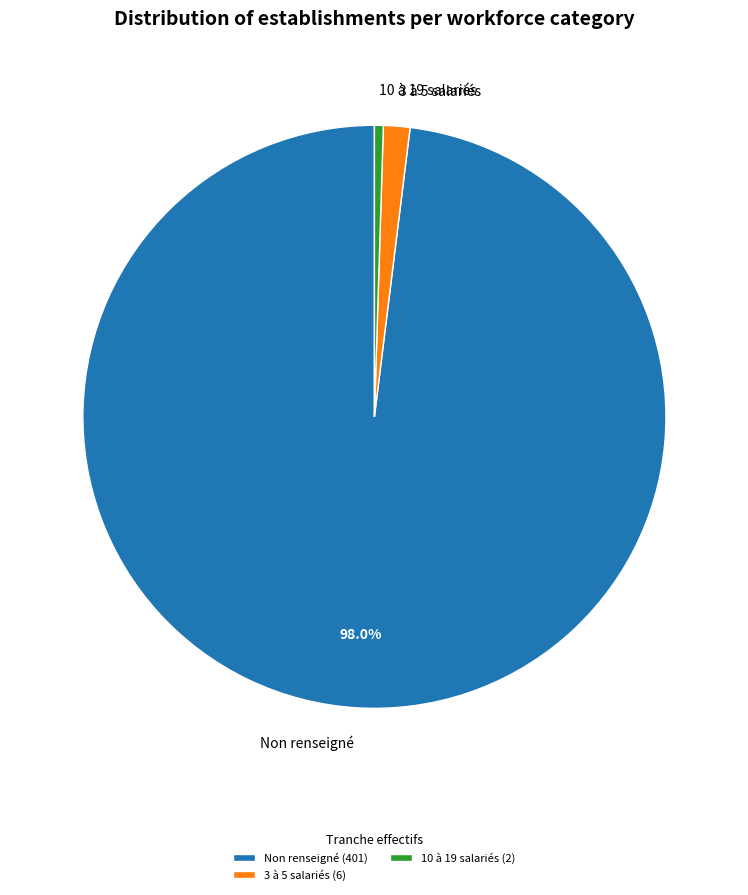

What portion of the pie excludes Non renseigné?

2.0%